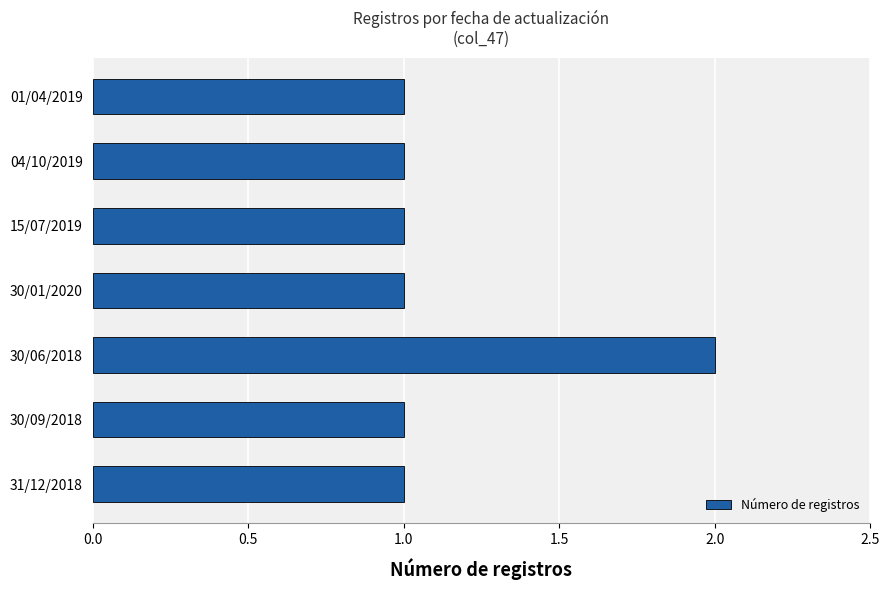

The value at 31/12/2018 is 2. True or false?

False